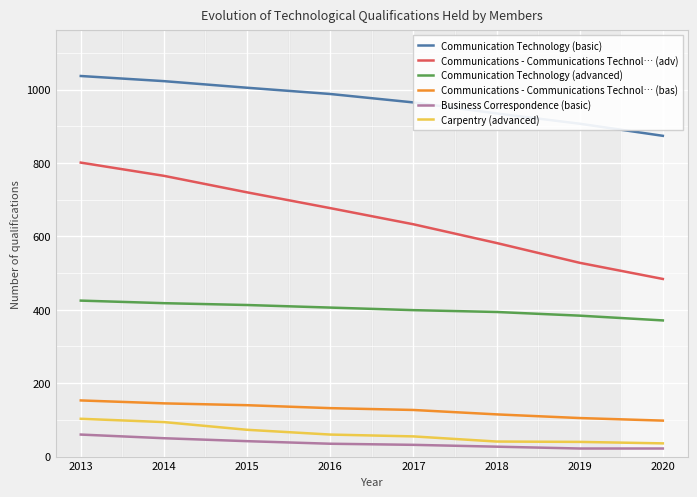

True or false: Business Correspondence (basic) and Carpentry (advanced) cross at least once.

False